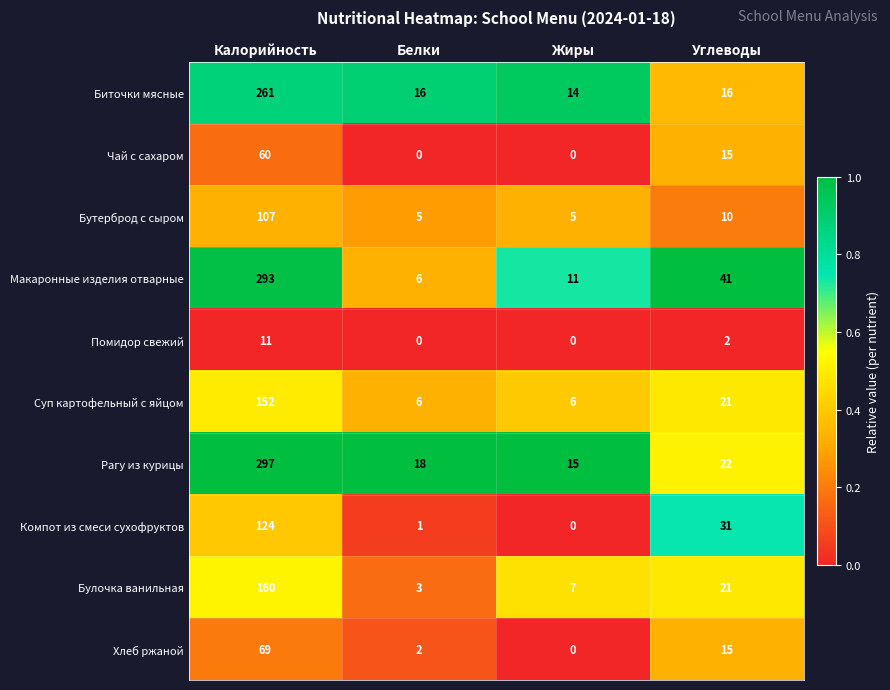

List the series in order of their peak value, lowest first.

Помидор свежий, Чай с сахаром, Хлеб ржаной, Бутерброд с сыром, Компот из смеси сухофруктов, Суп картофельный с яйцом, Булочка ванильная, Биточки мясные, Макаронные изделия отварные, Рагу из курицы